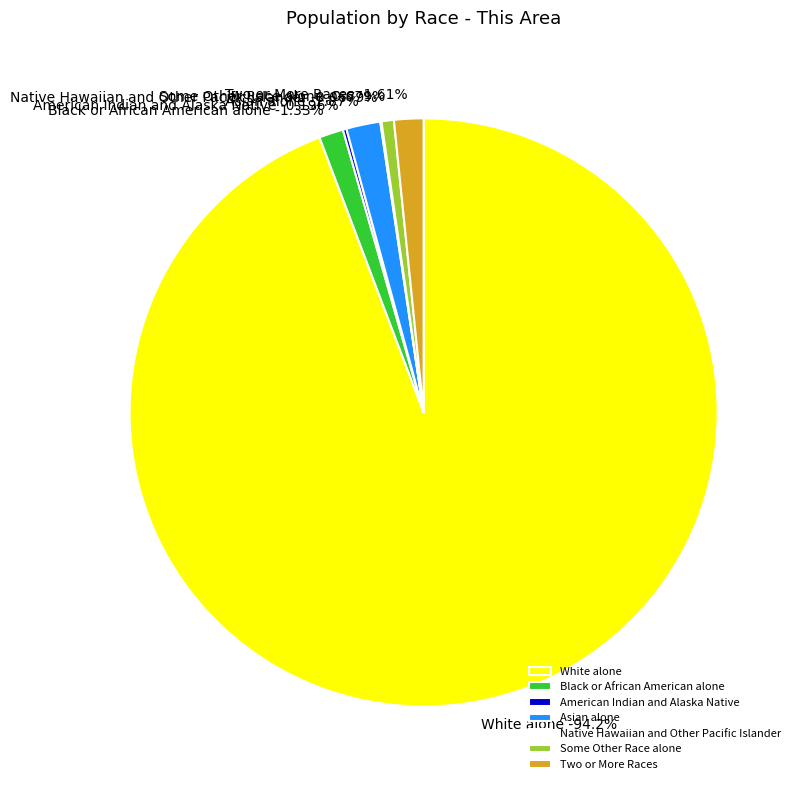

To the nearest percent, what is the difference between the largest and smallest slice percentages?

94%